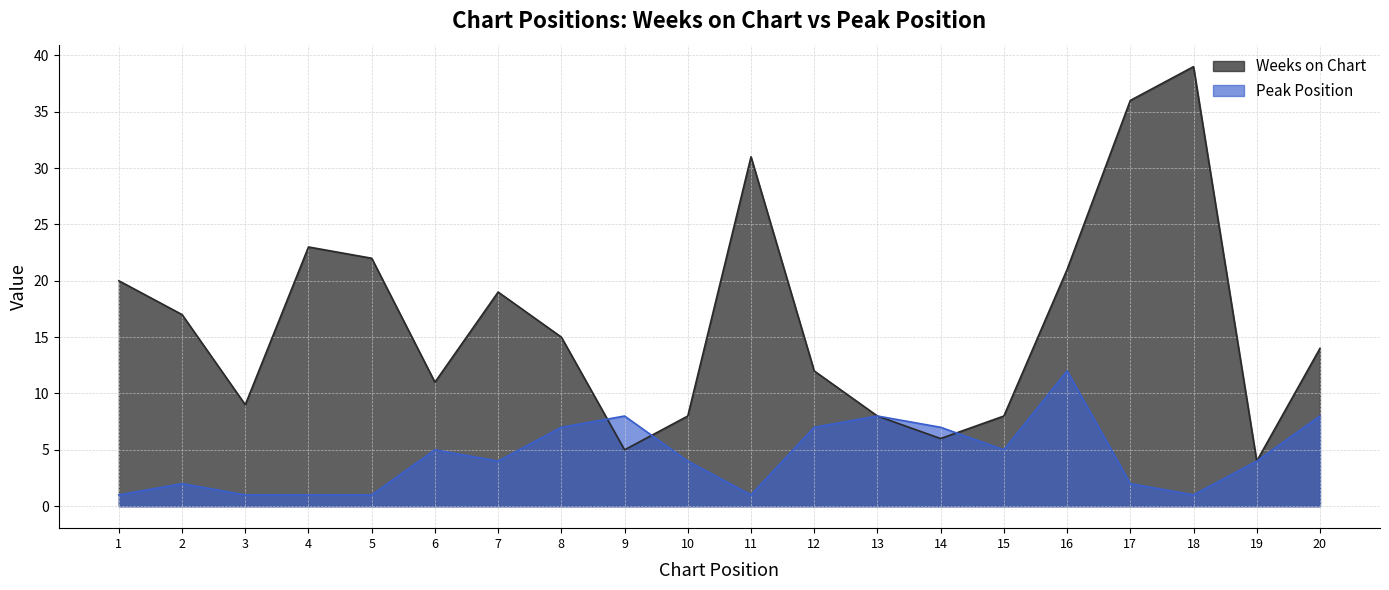

List the labels in order of Peak Position value, largest first.

16, 9, 13, 20, 8, 12, 14, 6, 15, 7, 10, 19, 2, 17, 1, 3, 4, 5, 11, 18